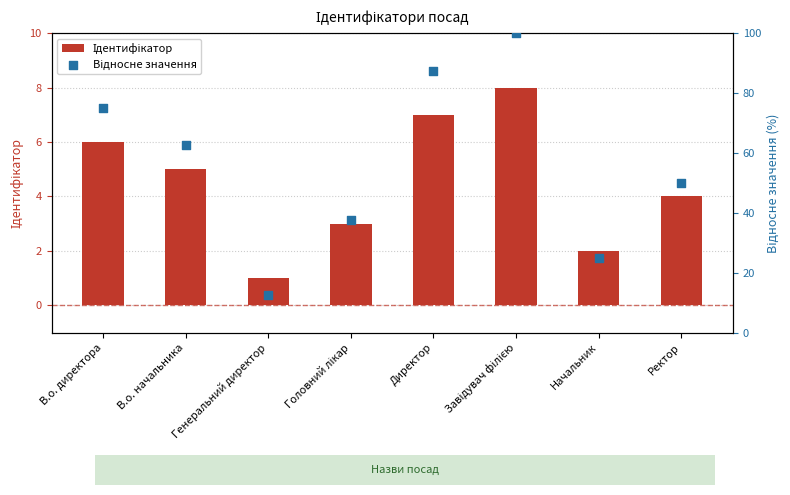

What is the total value across all series at В.о. директора?

81.0